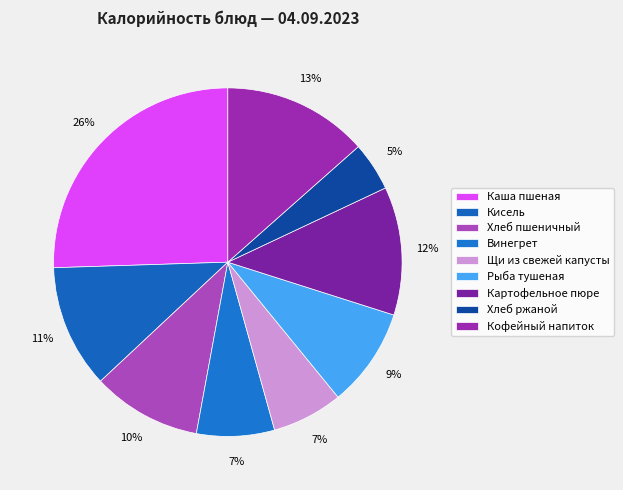

How many slices are in this pie chart?

9